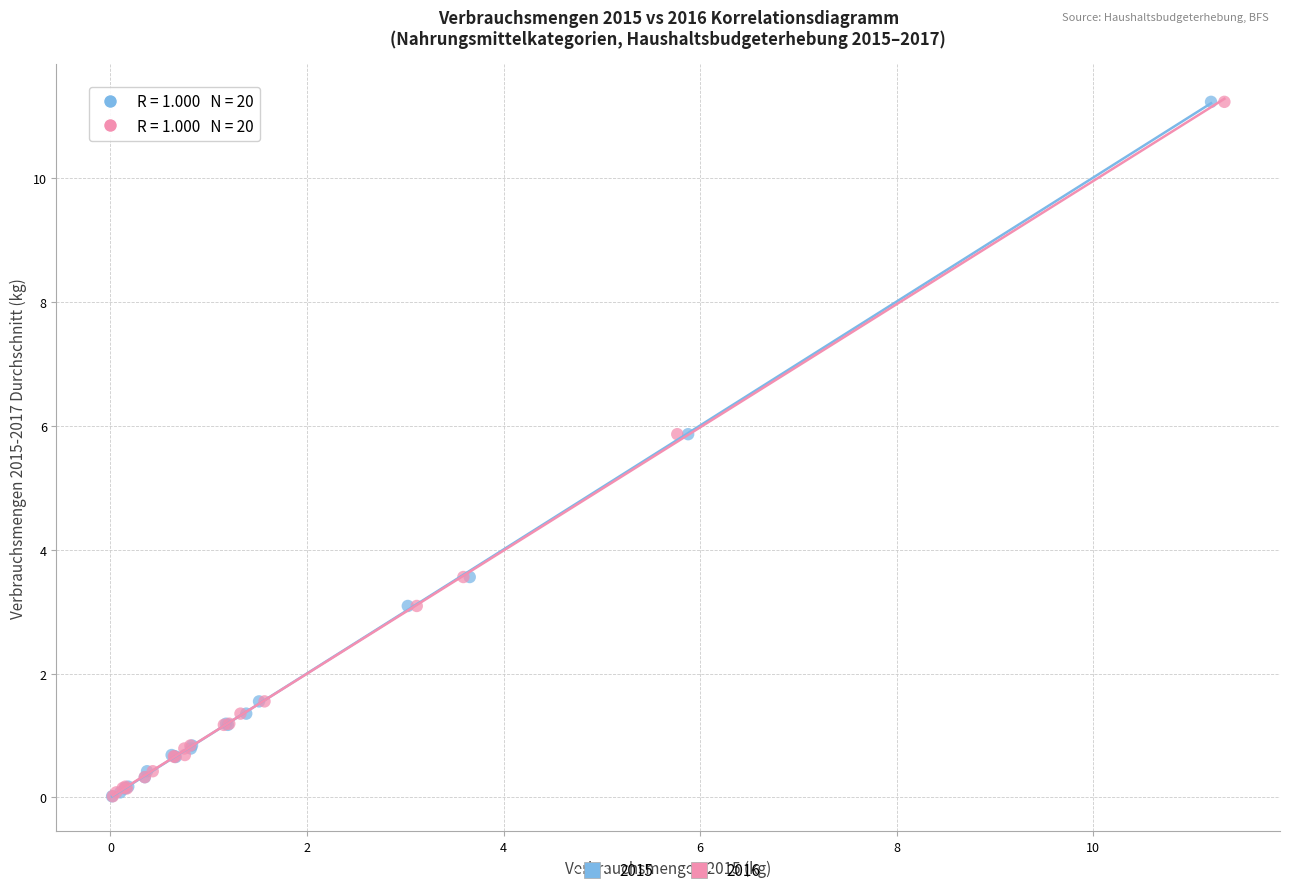

What are all the series names shown in the legend?

2015, 2016